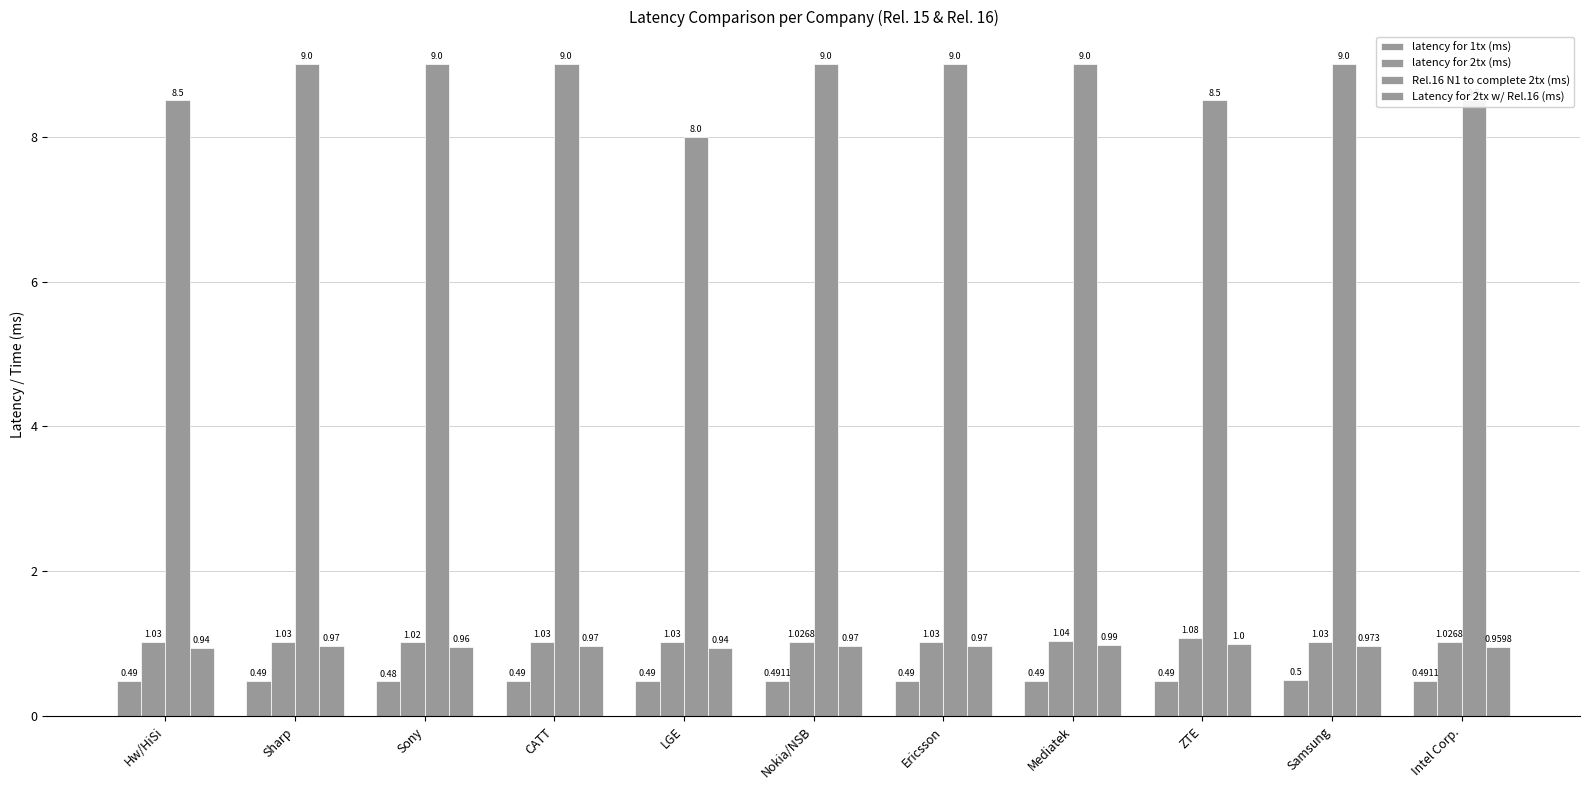

How many data points does each series have?

11